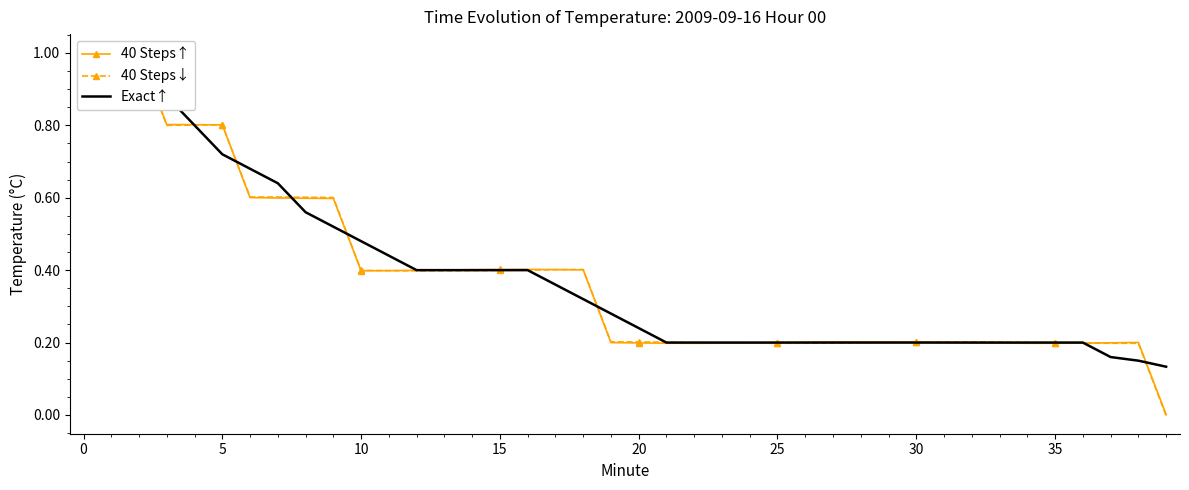

What is the difference between the second highest and minimum values in the Exact↑ series?

0.8